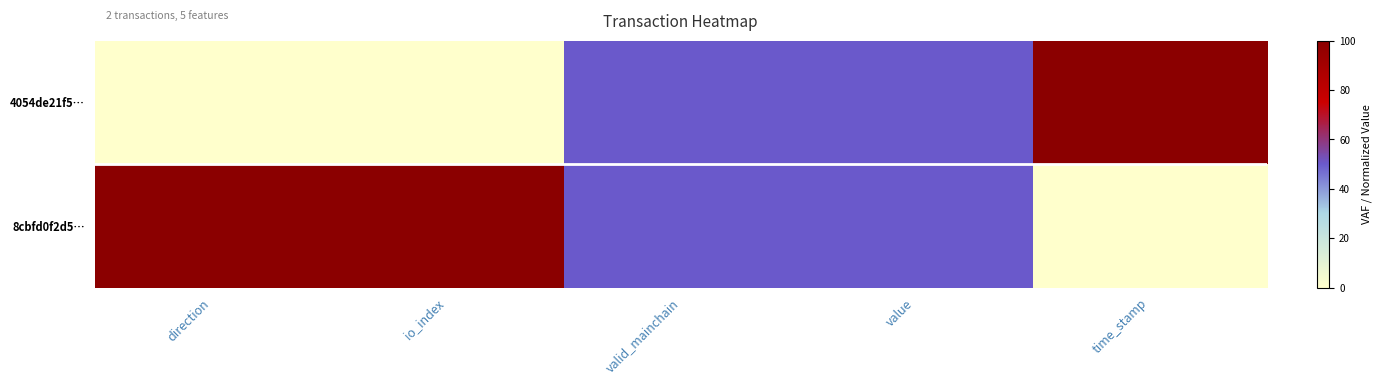

Which series changed the most between direction and value?

4054de21f5…